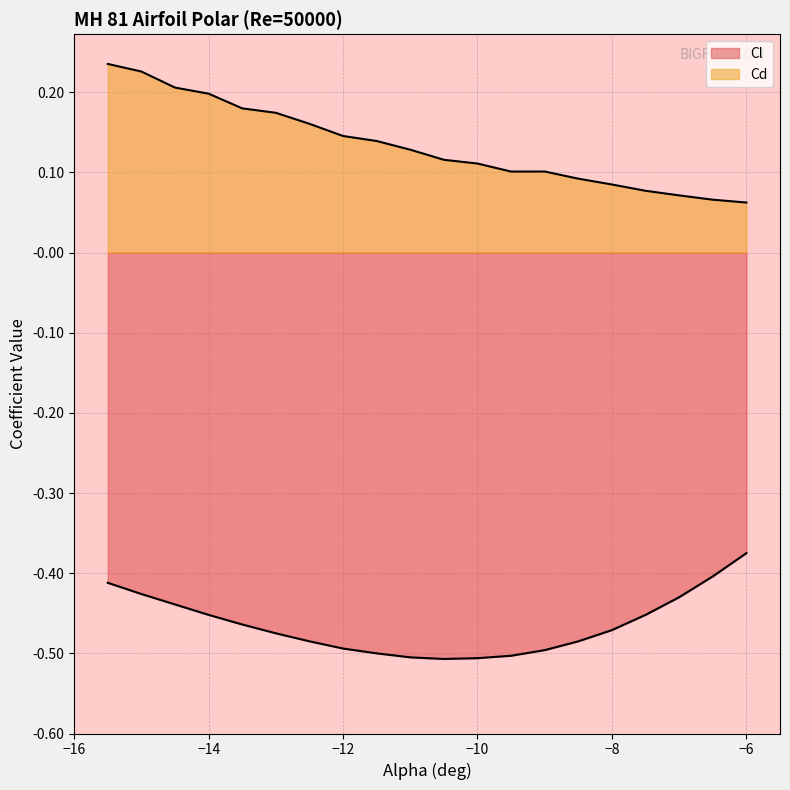

At which category is the sum across all series the highest?

-15.5